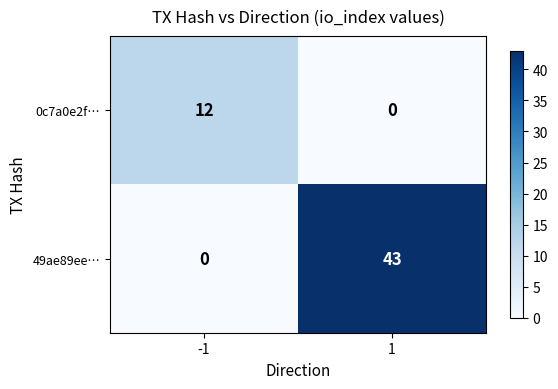

What is the total value across all series at 1?

43